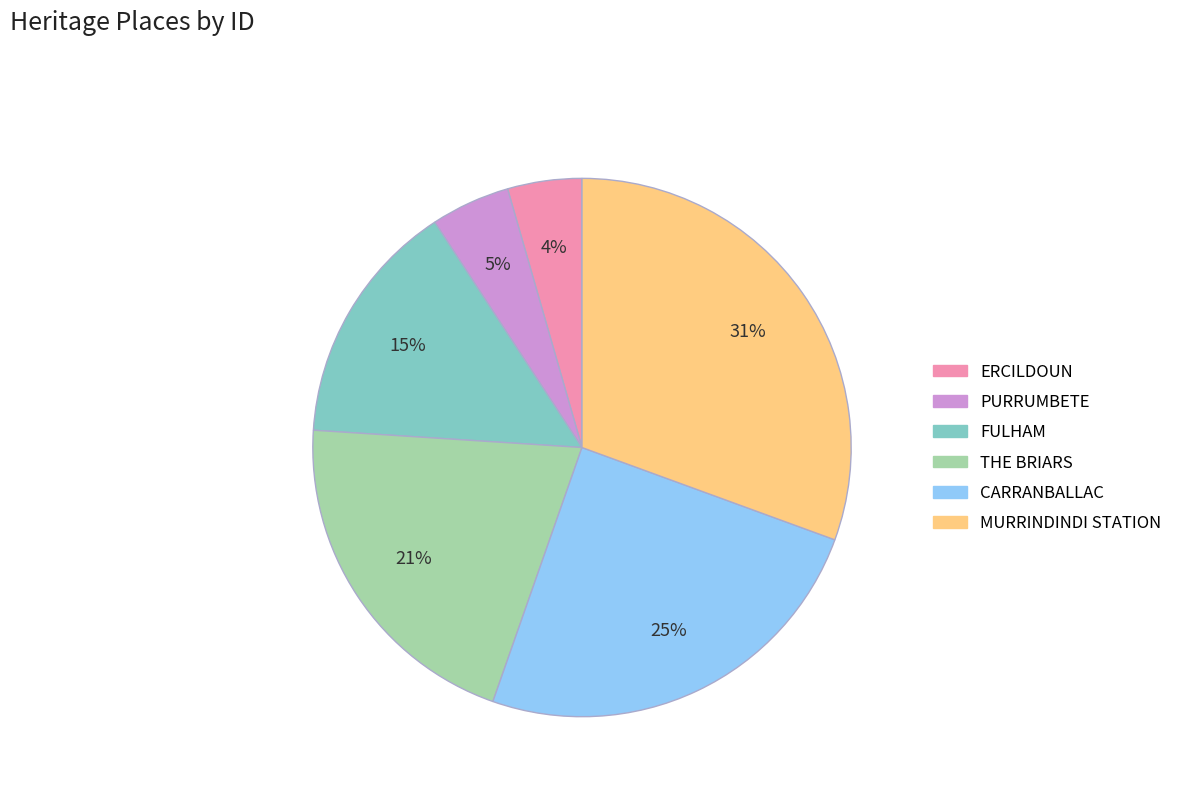

Does CARRANBALLAC account for over 50% of the chart?

No